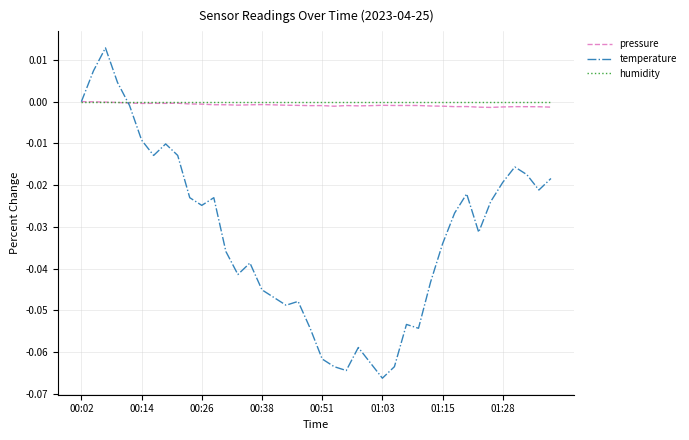

What are all the series names shown in the legend?

pressure, temperature, humidity